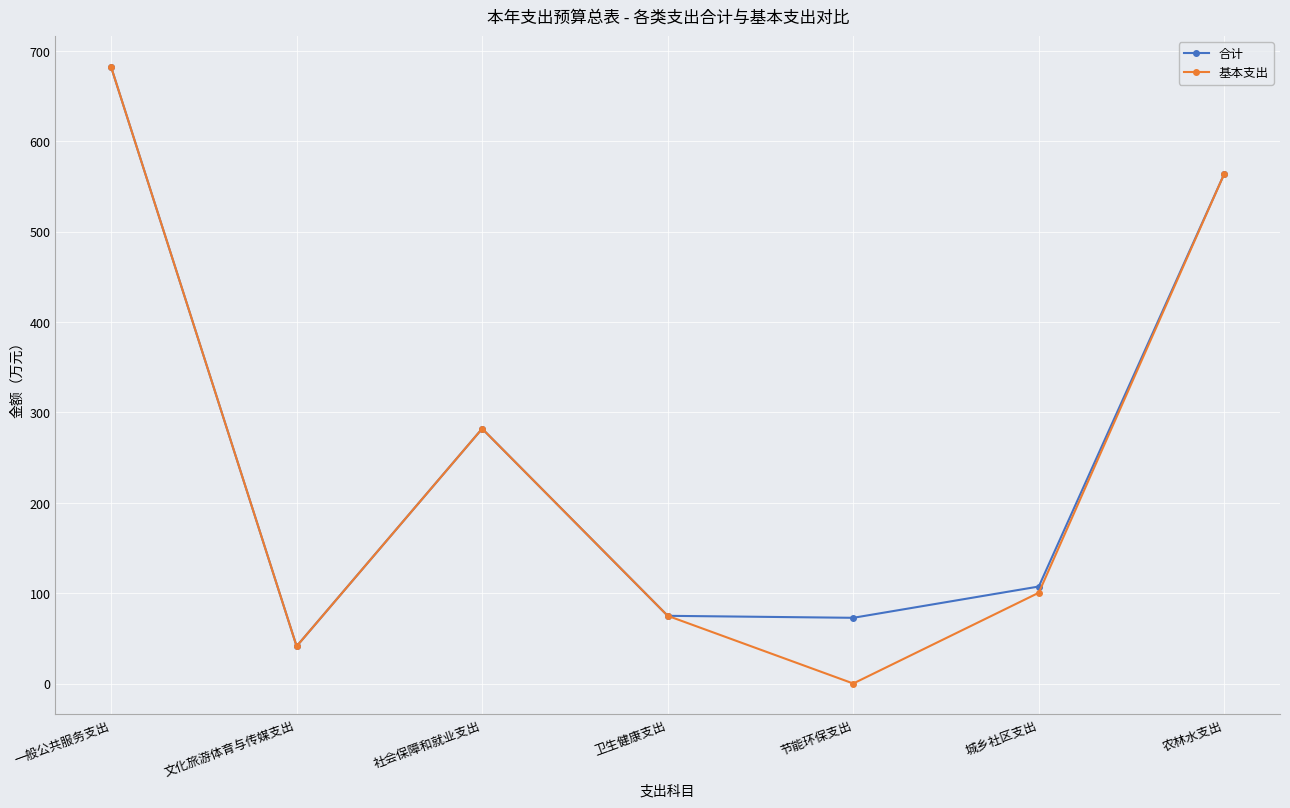

Where does the 基本支出 series first go above 100?

一般公共服务支出